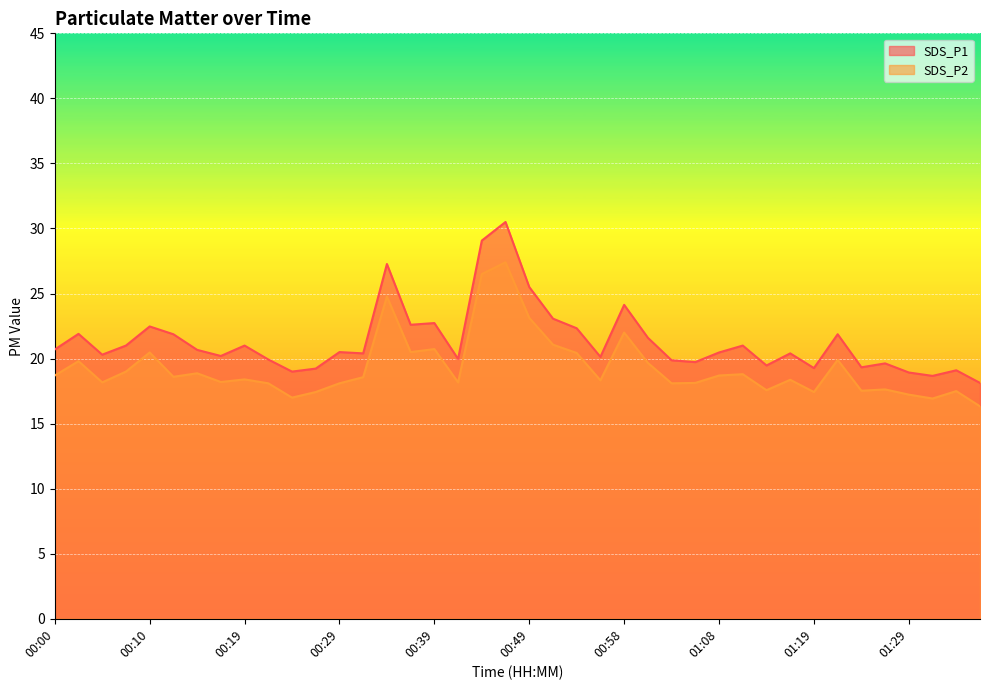

Which series has the widest spread of values?

SDS_P1